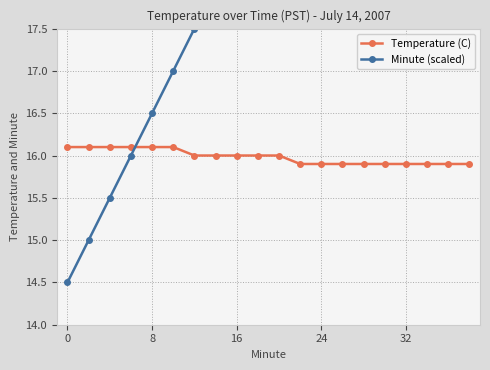

What are all the series names shown in the legend?

Temperature (C), Minute (scaled)